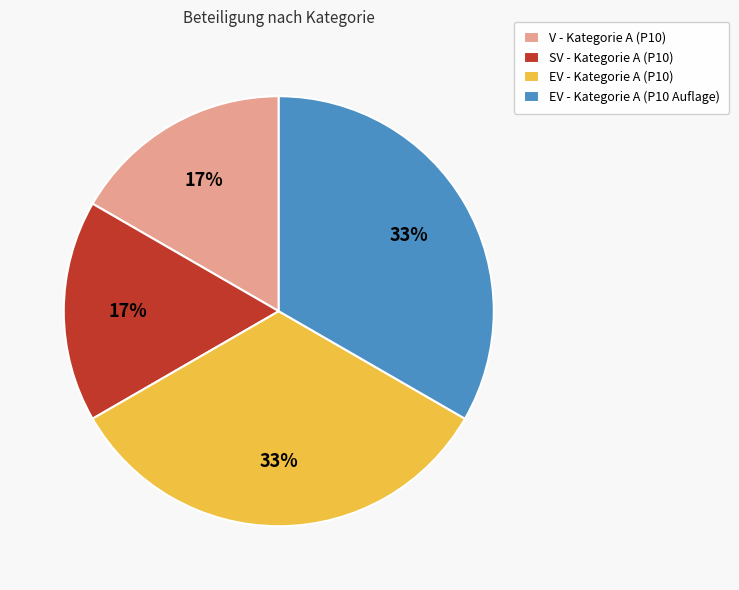

To the nearest percent, what percentage of the pie is V - Kategorie A (P10)?

17%